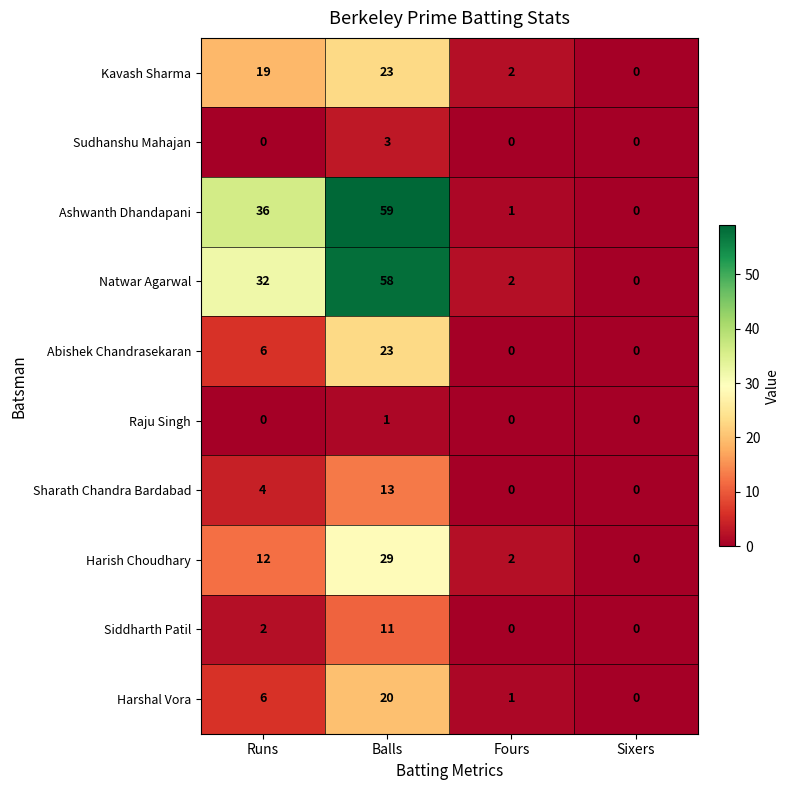

How many Abishek Chandrasekaran values are between 0 and 23?

4